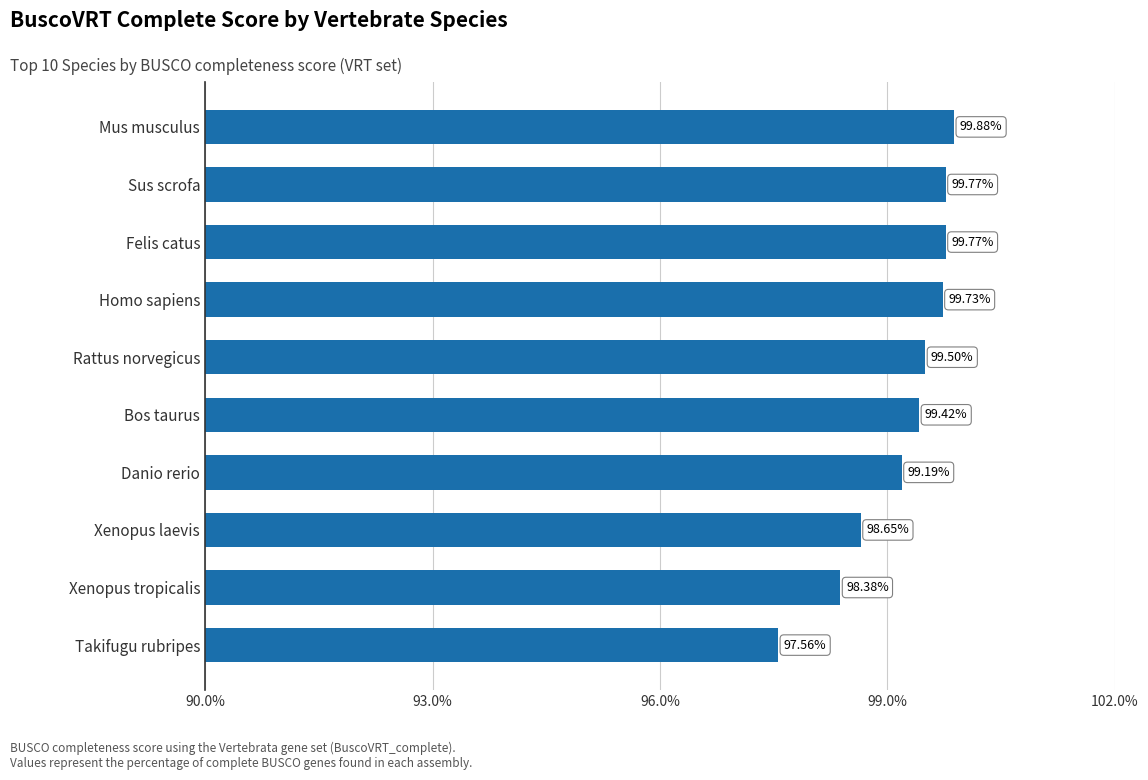

What is the label of the 2nd bar from the top?

Sus scrofa